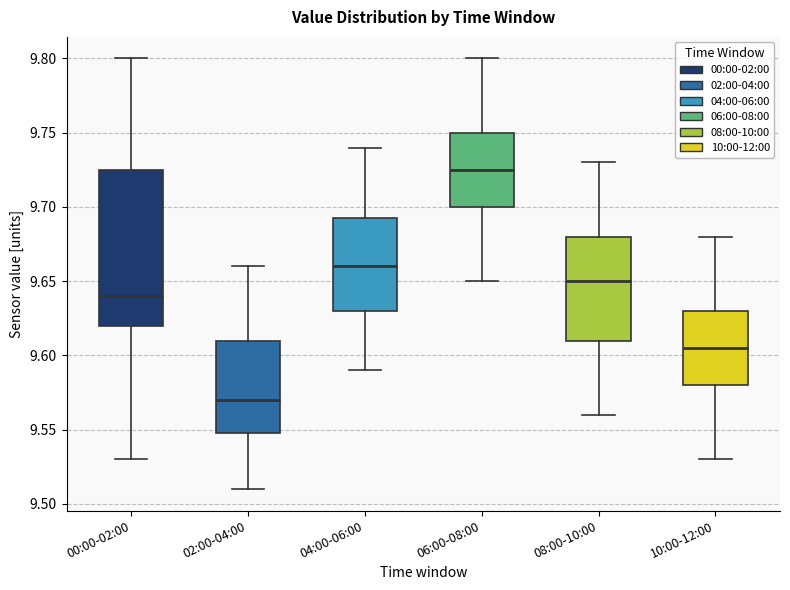

Which box has the highest median line?

06:00-08:00